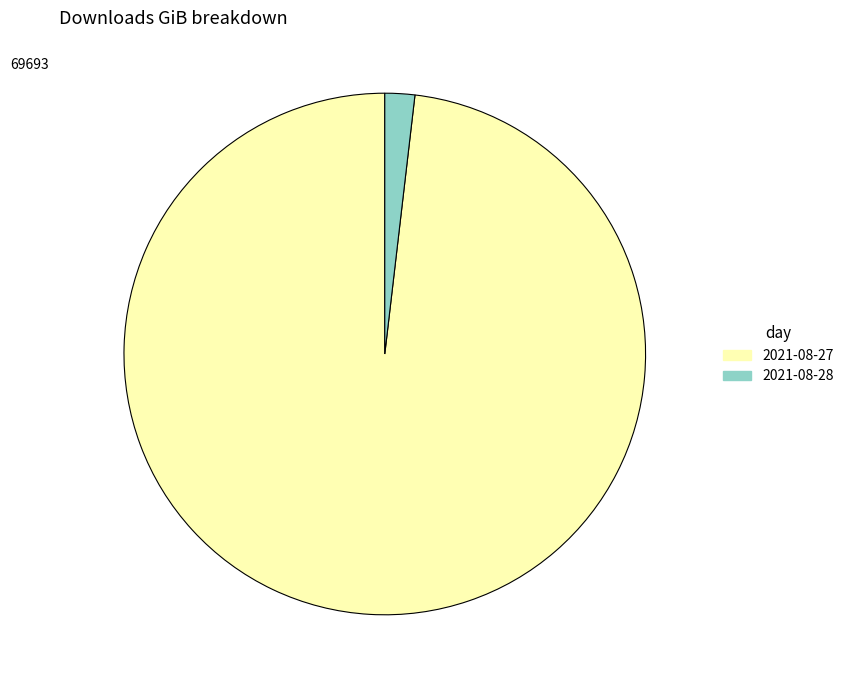

True or false: 2021-08-28 accounts for 12% of the total.

False